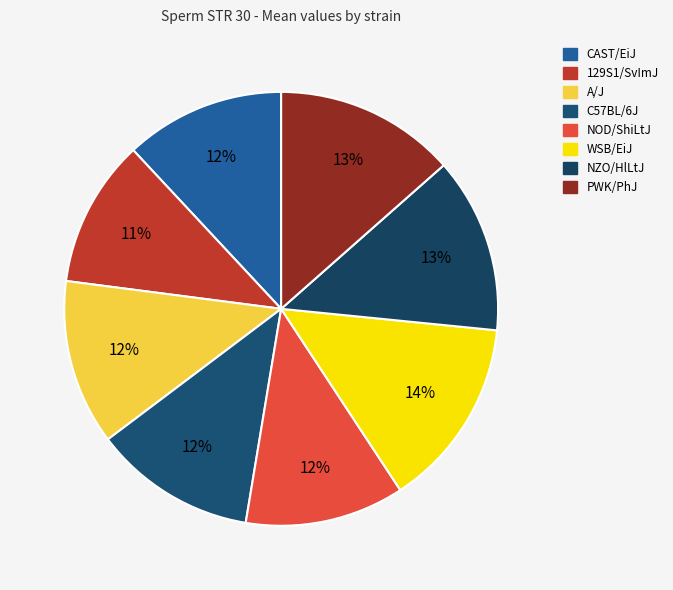

How many segments does this pie chart have?

8